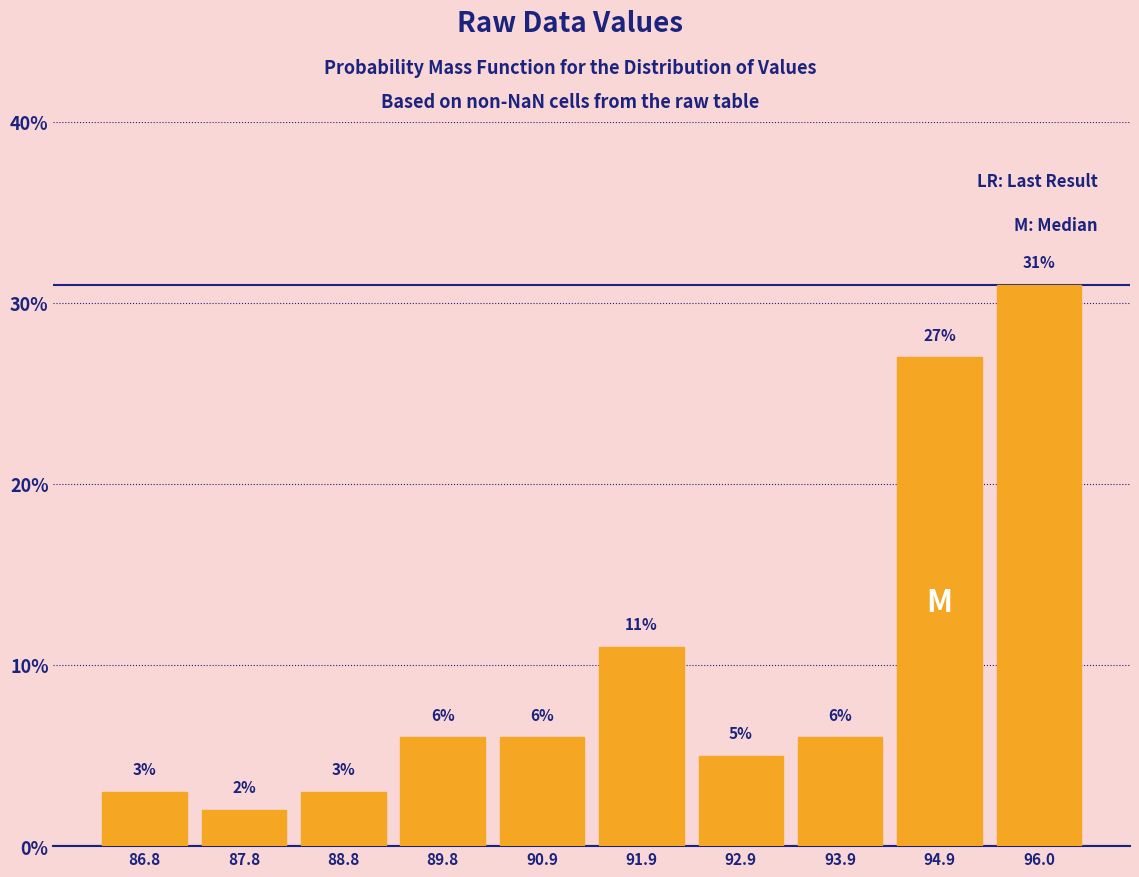

Reading left to right, list every bar in this chart as the range it spans on the x-axis followed by its height. The bar edges are not printed on the chart, so give them approximately, as read against the axis.

86.2 to 87.2: 3
87.2 to 88.4: 2
88.4 to 89.4: 3
89.4 to 90.4: 6
90.4 to 91.4: 6
91.4 to 92.4: 11
92.4 to 93.4: 5
93.4 to 94.4: 6
94.4 to 95.4: 27
95.4 to 96.4: 31